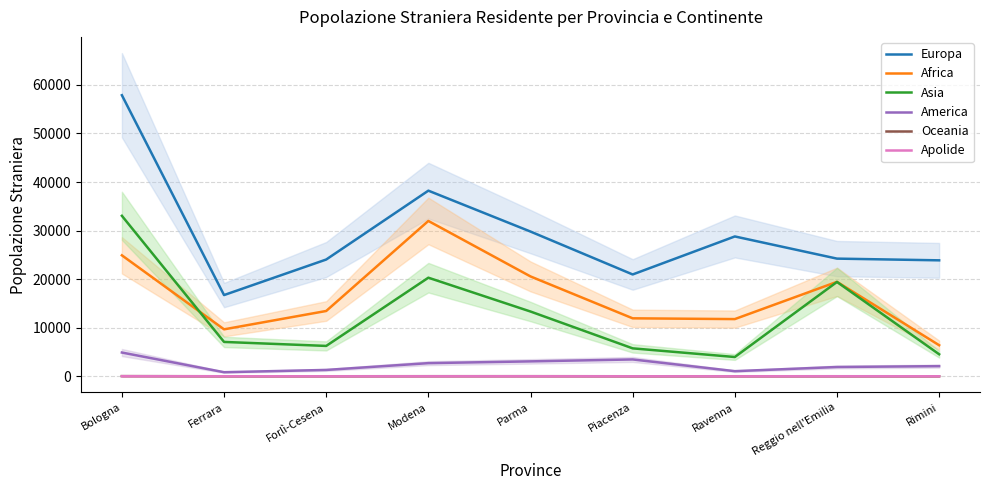

Between Modena and Reggio nell'Emilia, which series saw the biggest shift?

Europa